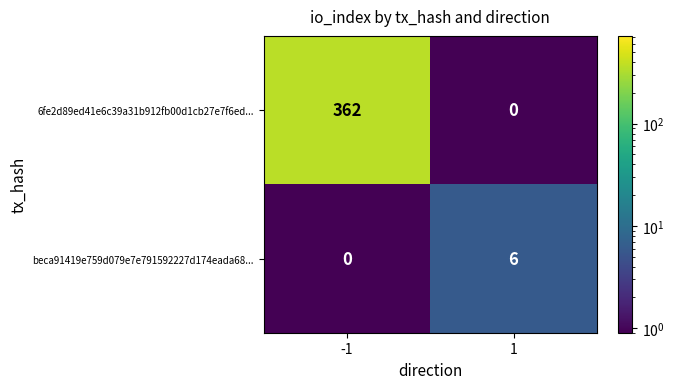

Reading left to right, list all the values displayed in this chart.

6fe2d89ed41e6c39a31b912fb00d1cb27e7f6ed...: 362	0
beca91419e759d079e7e791592227d174eada68...: 0	6